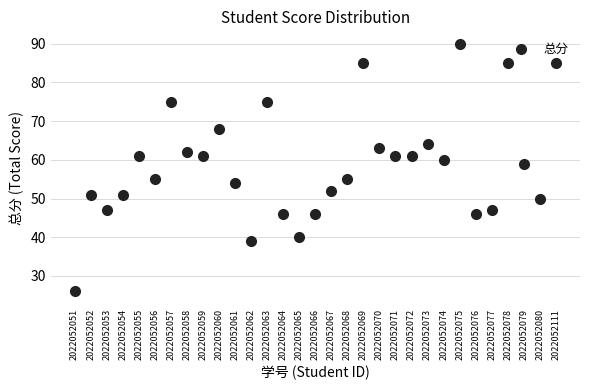

What Y value in the scatter plot is closest to 58?

59